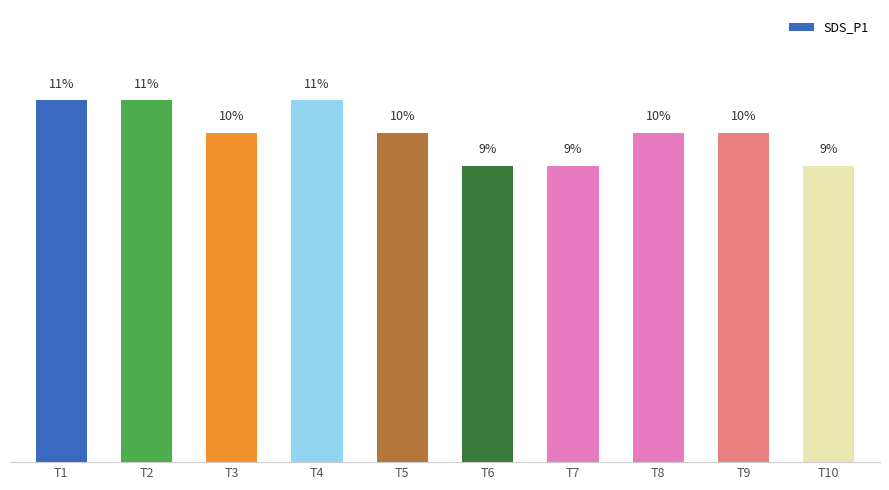

Are the bars horizontal?

No